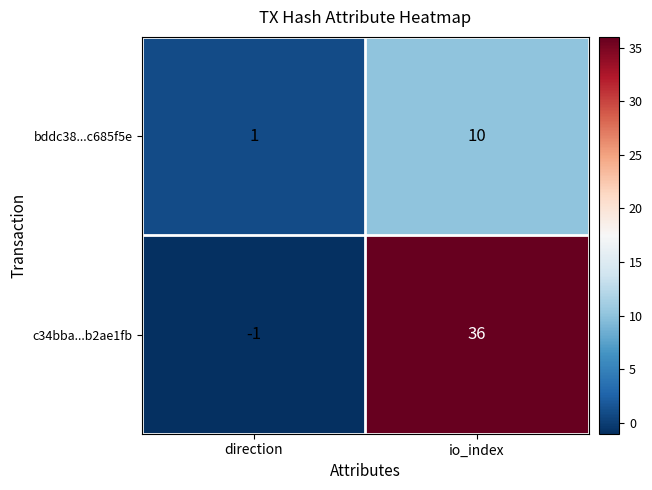

What is the sum of all bddc38...c685f5e values?

11